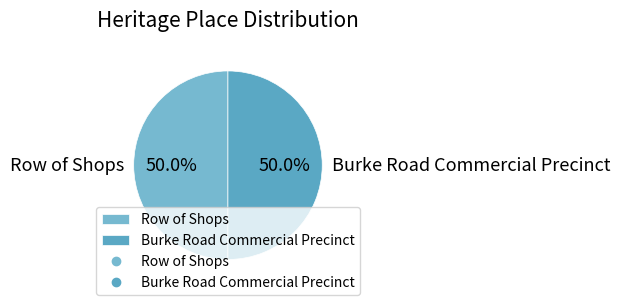

Is the sum of Row of Shops and Burke Road Commercial Precinct greater than half?

Yes